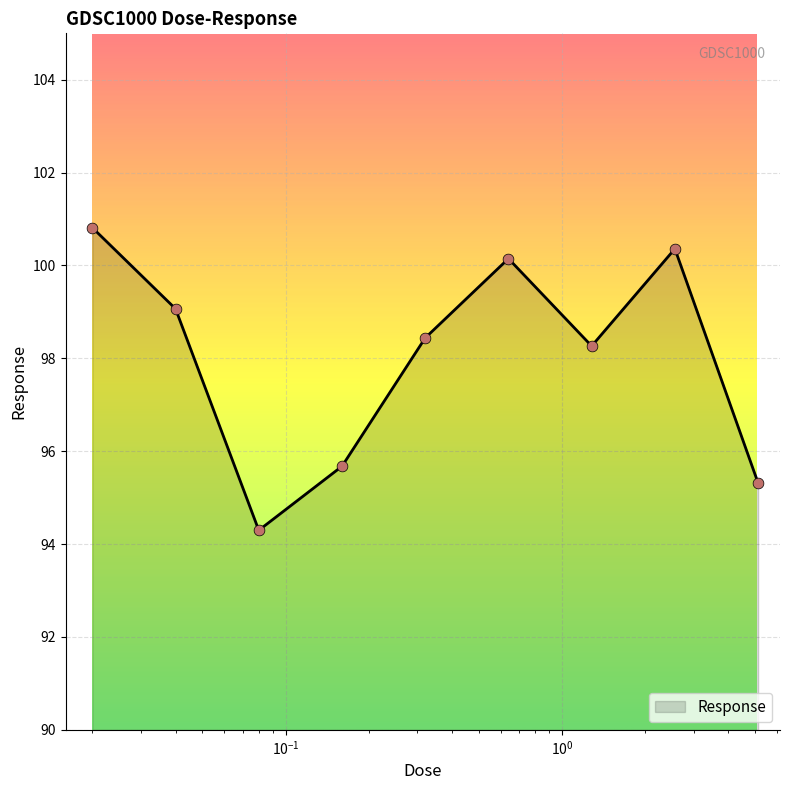

What is the difference between the maximum and minimum values?

6.5